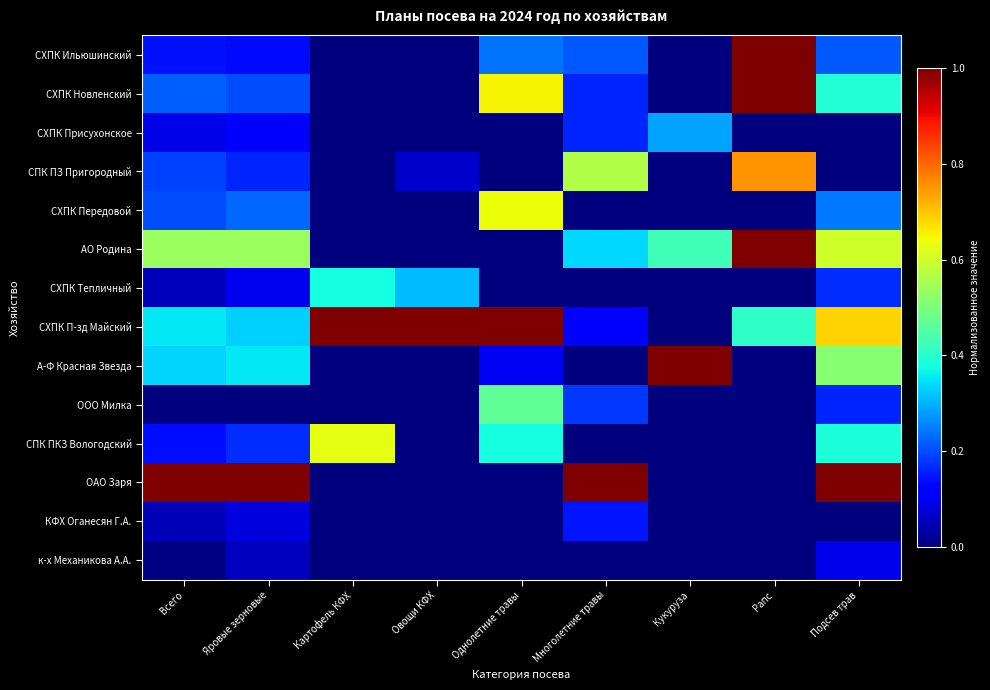

Between Многолетние травы and Кукуруза, which series saw the biggest shift?

А-Ф Красная Звезда